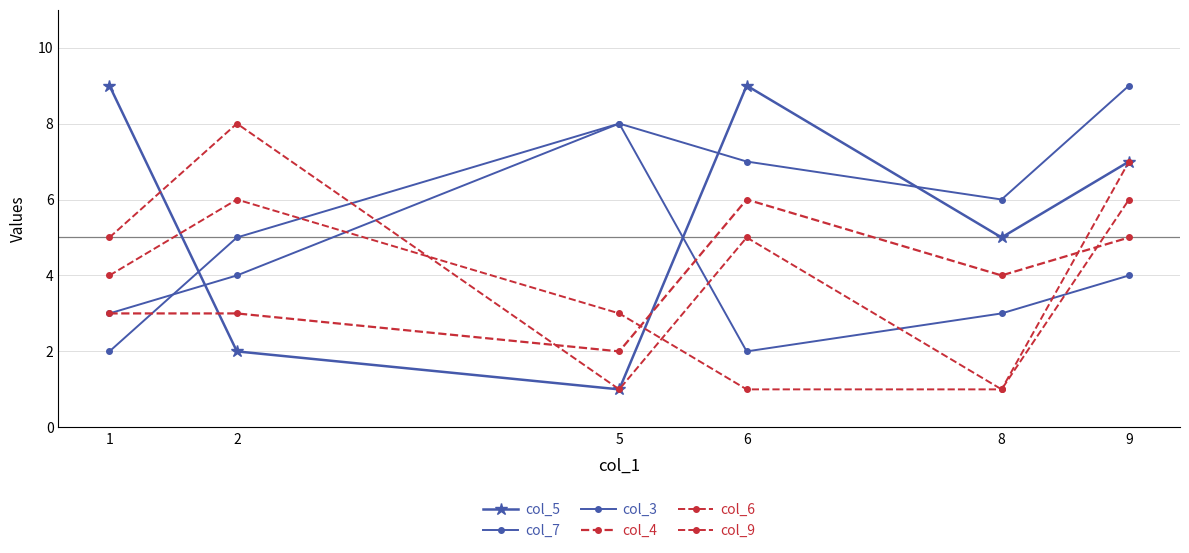

At which category does the chart reach its peak across all series?

1